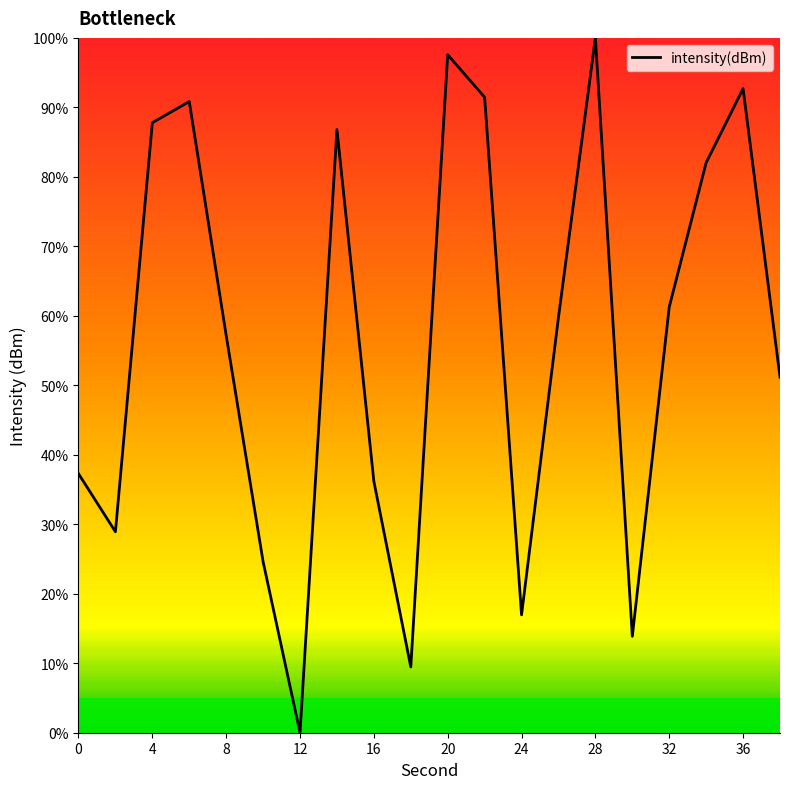

What is the maximum value shown in the chart?

100.0